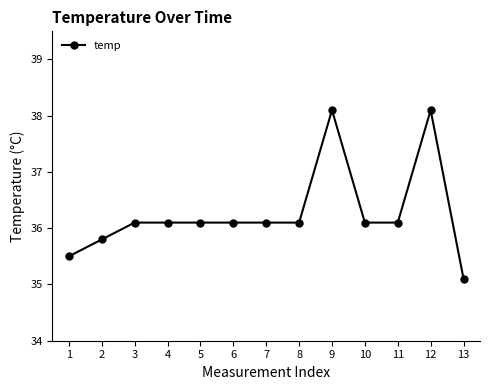

The chart shows a value of 10.9 at 4. True or false?

False